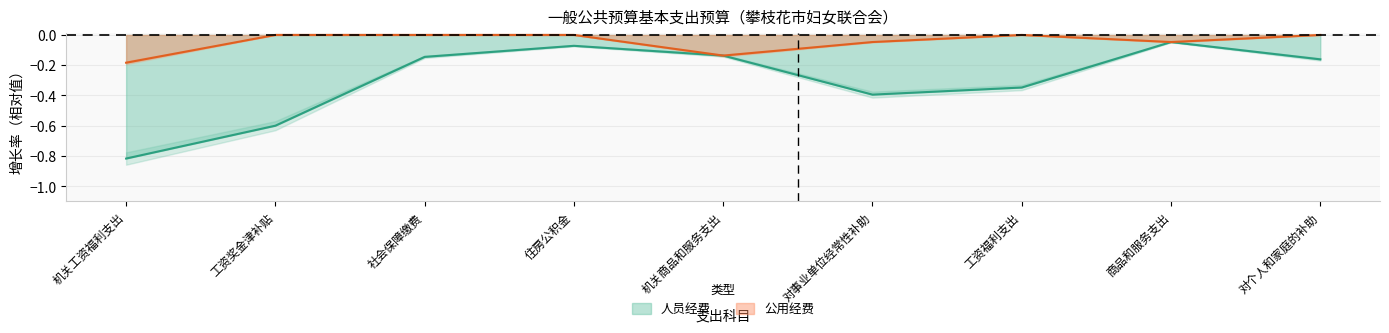

Between 住房公积金 and 工资福利支出, which series saw the biggest shift?

人员经费